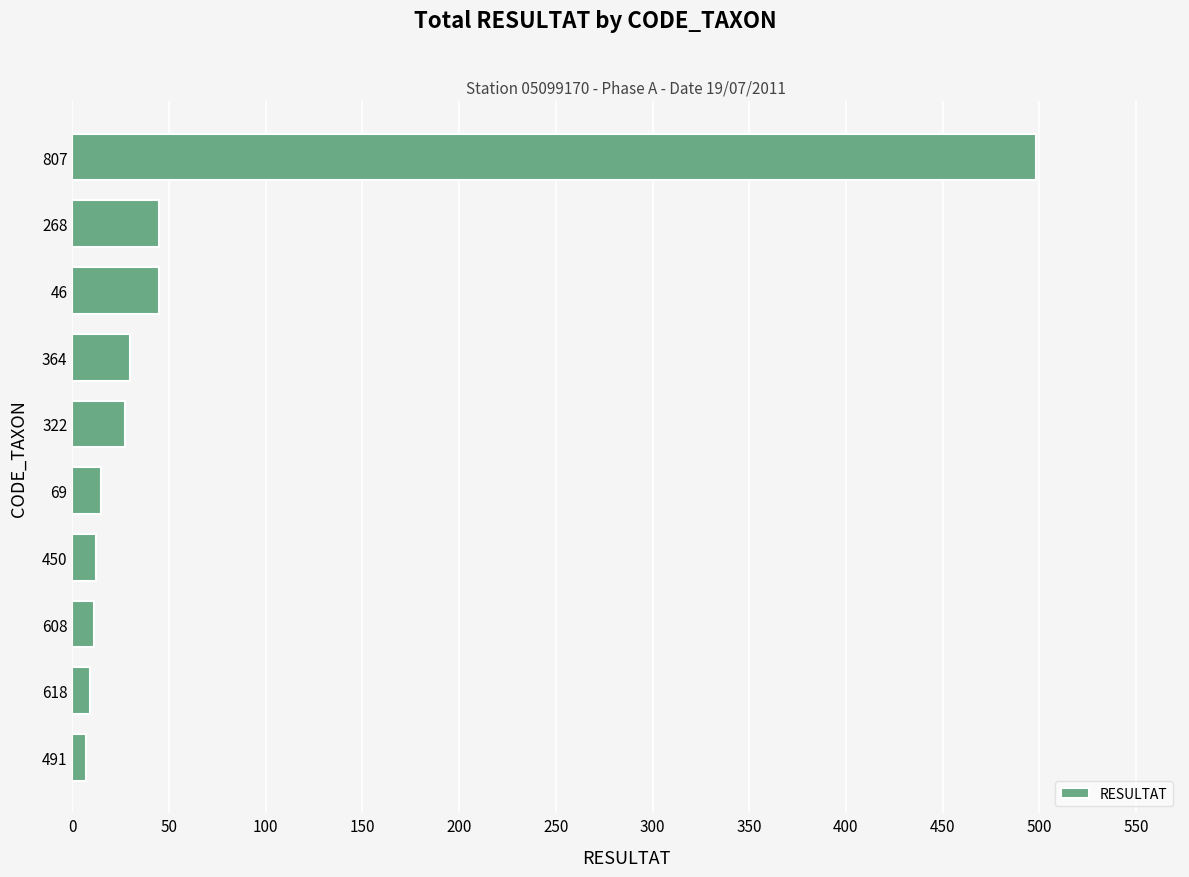

What is the sum of all values?

699